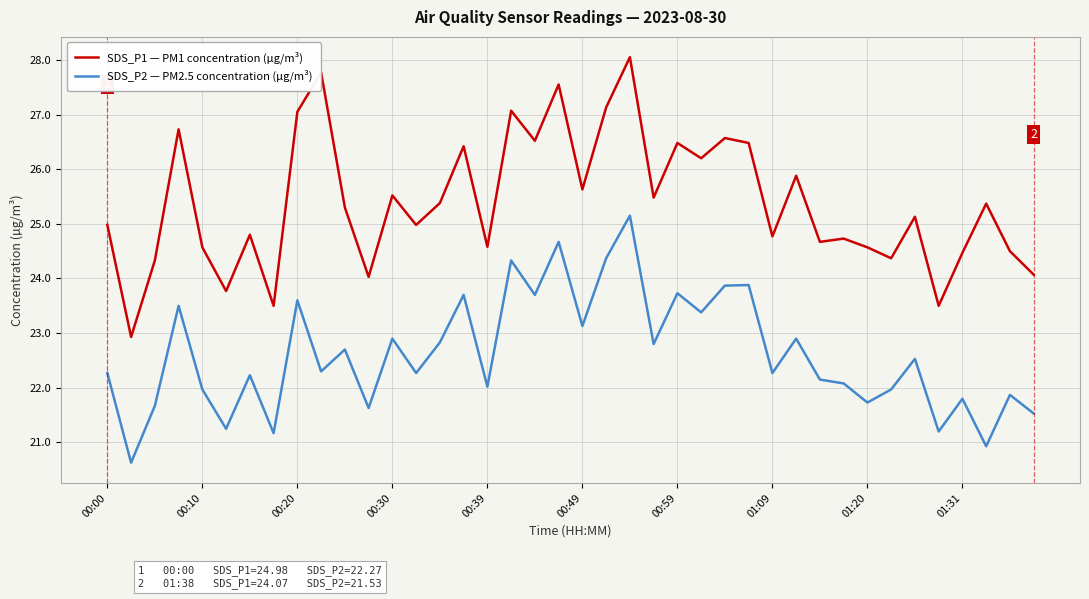

Which series has the widest spread of values?

SDS_P1 — PM1 concentration (µg/m³)